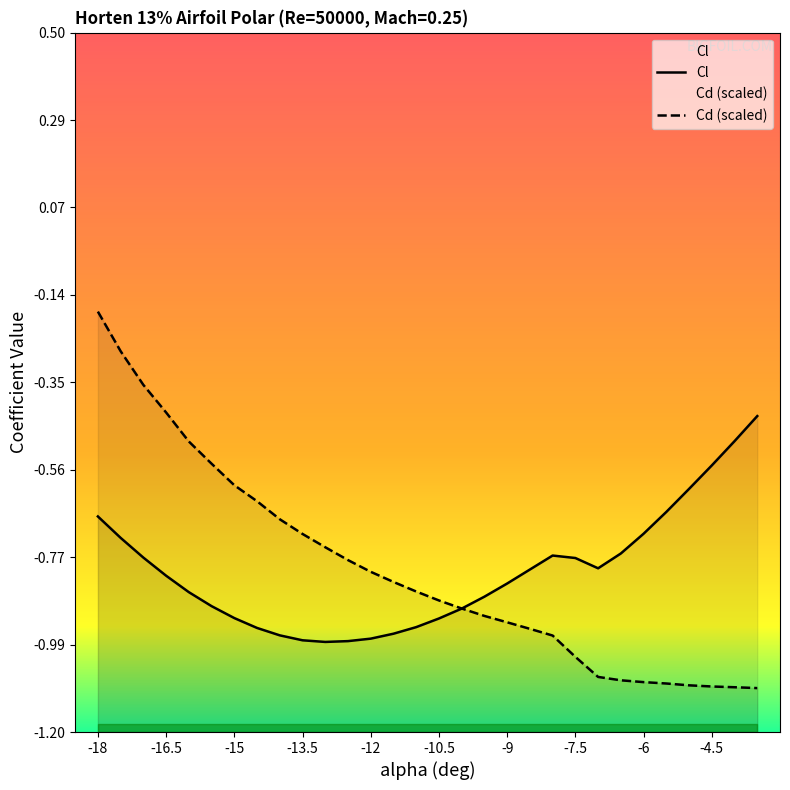

Where is the first local minimum for Cl?

-13